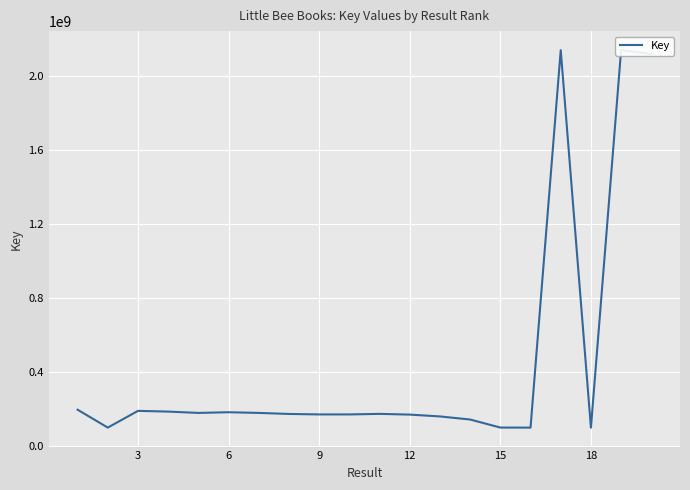

What is the minimum value shown in the chart?

100336670